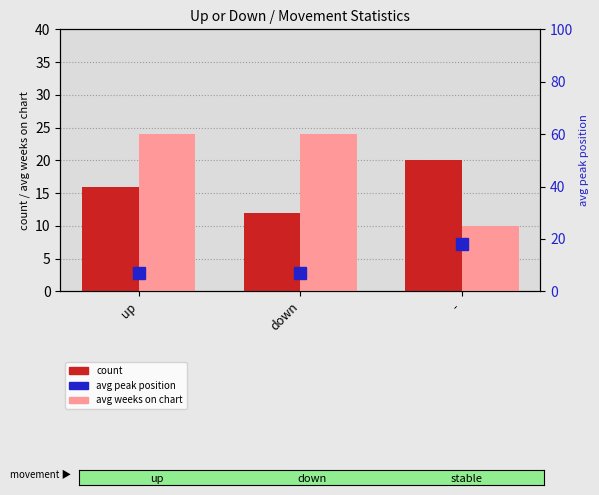

How many distinct data groups are displayed?

3